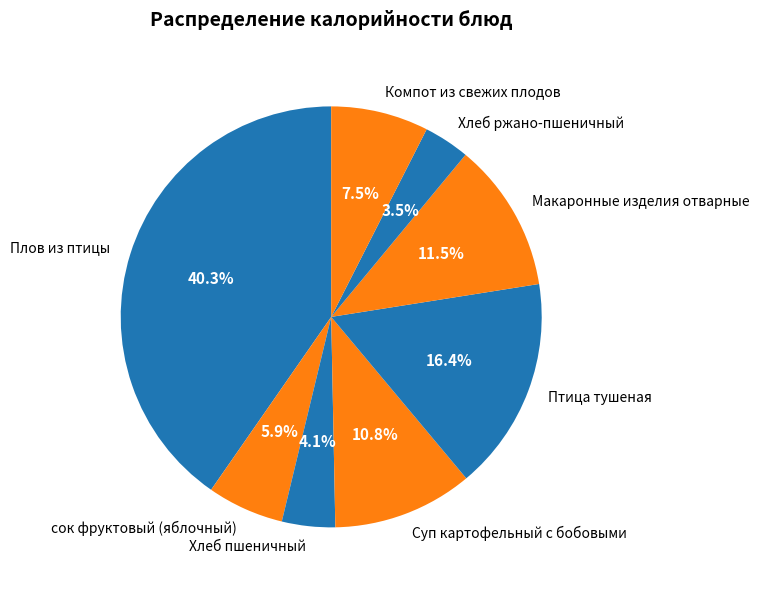

To the nearest percent, what is the average slice percentage?

12%